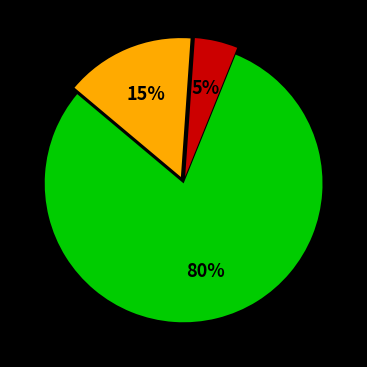

Does any single category account for the majority?

Yes